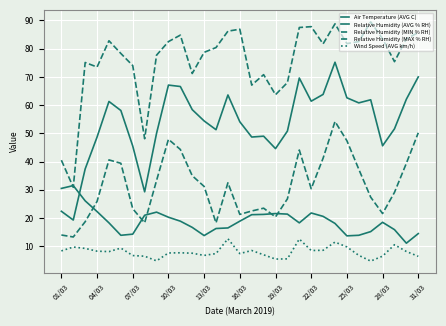

True or false: Air Temperature (AVG C) has more than 0 interior local peaks.

True